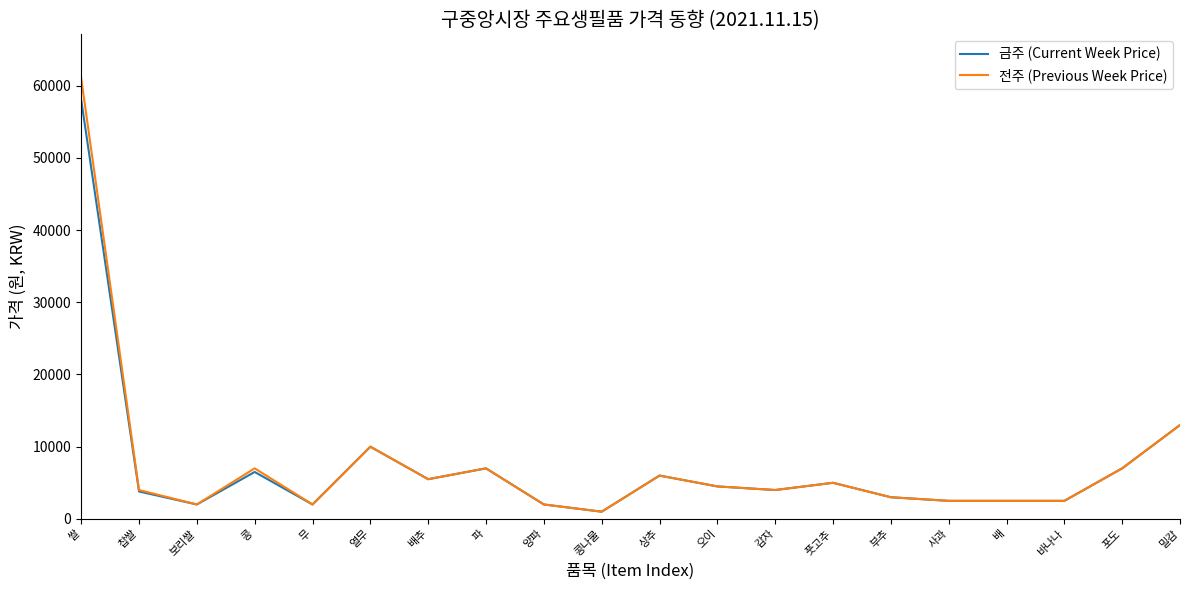

True or false: 전주 (Previous Week Price) has more than 0 points higher than both neighbors.

True